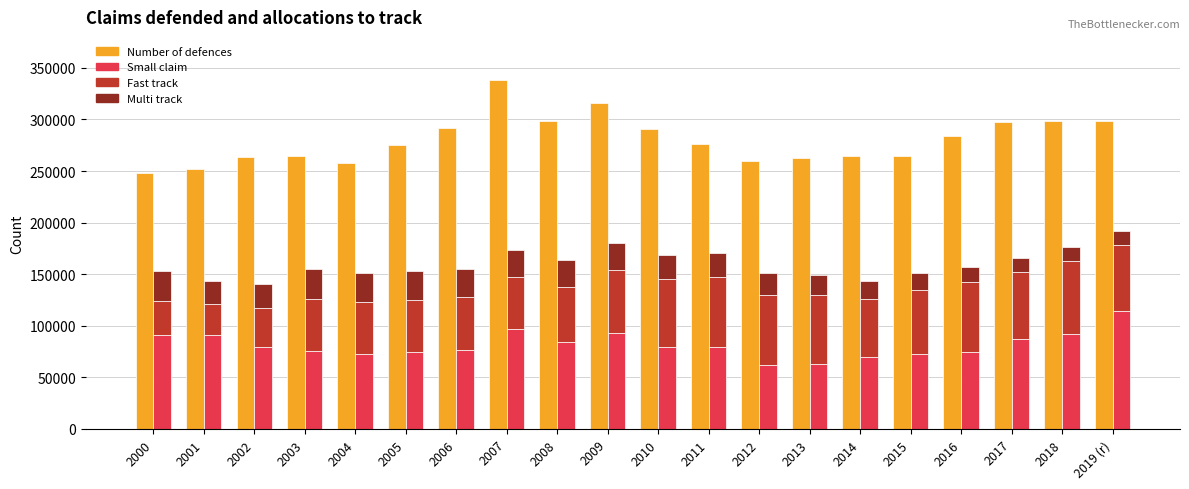

How many data points in Number of defences are less than 275918?

10